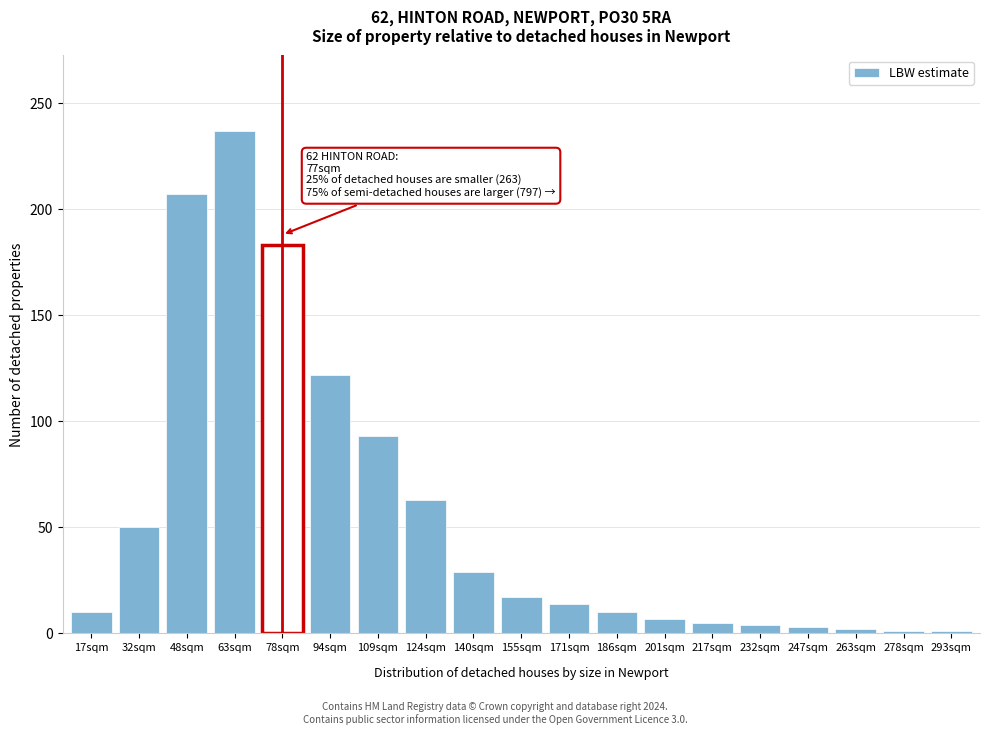

What is the change in value from 140sqm to 171sqm?

-15